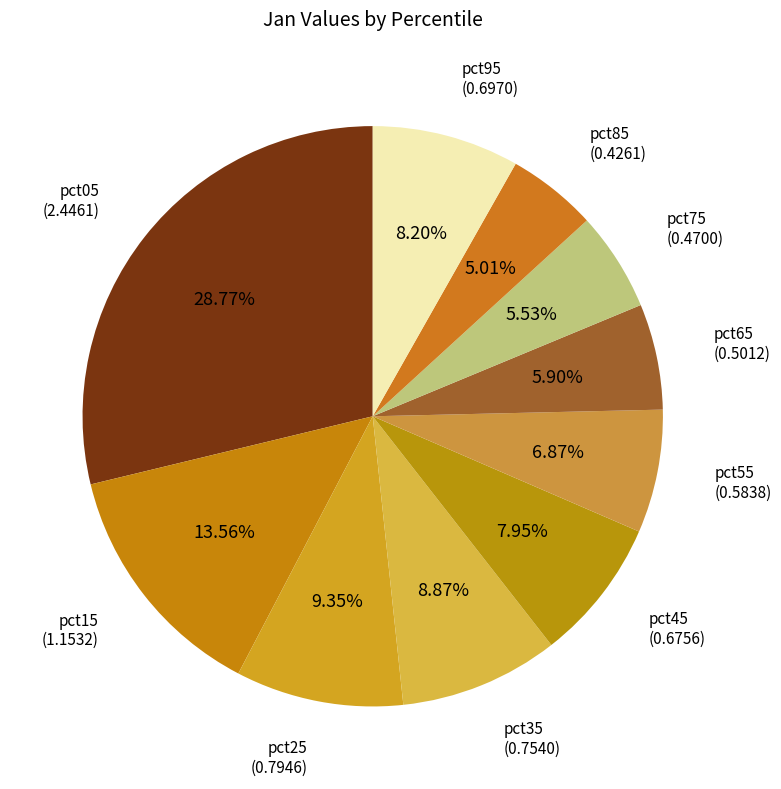

Which category has the biggest portion of the pie?

pct05